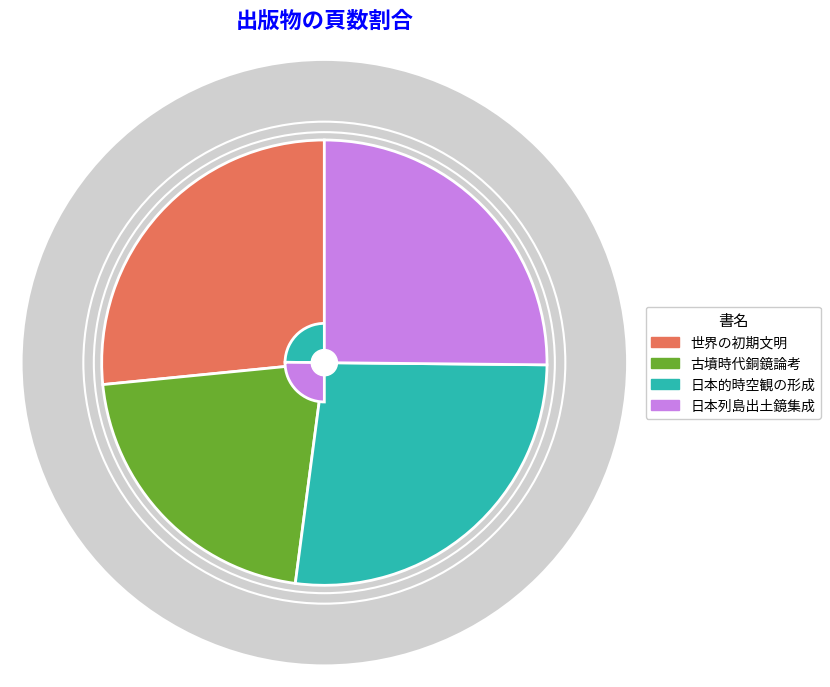

Count the number of slices in the pie.

4